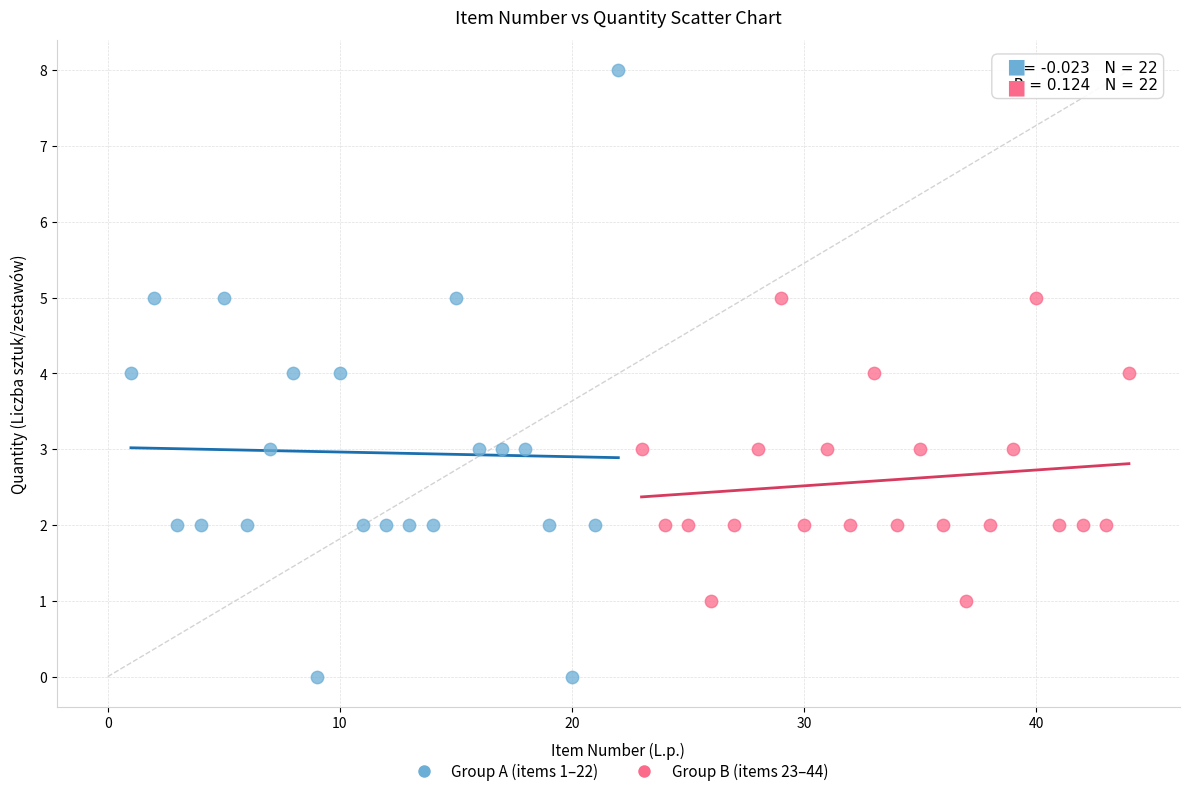

Which series has the largest Y range (max minus min)?

Group A (items 1–22)